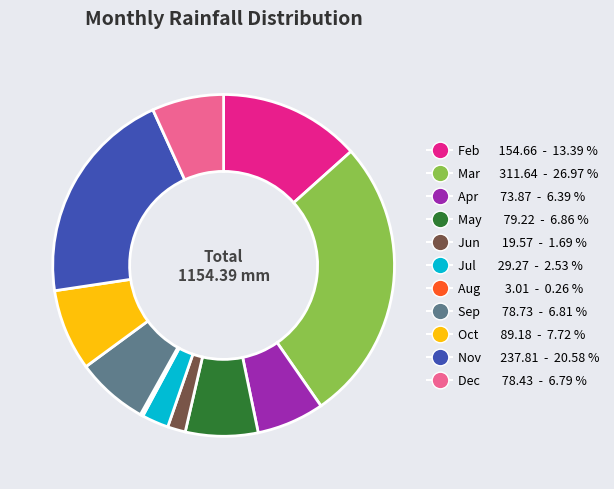

Approximately how many times larger is the value at Dec compared to Jun?

4.0